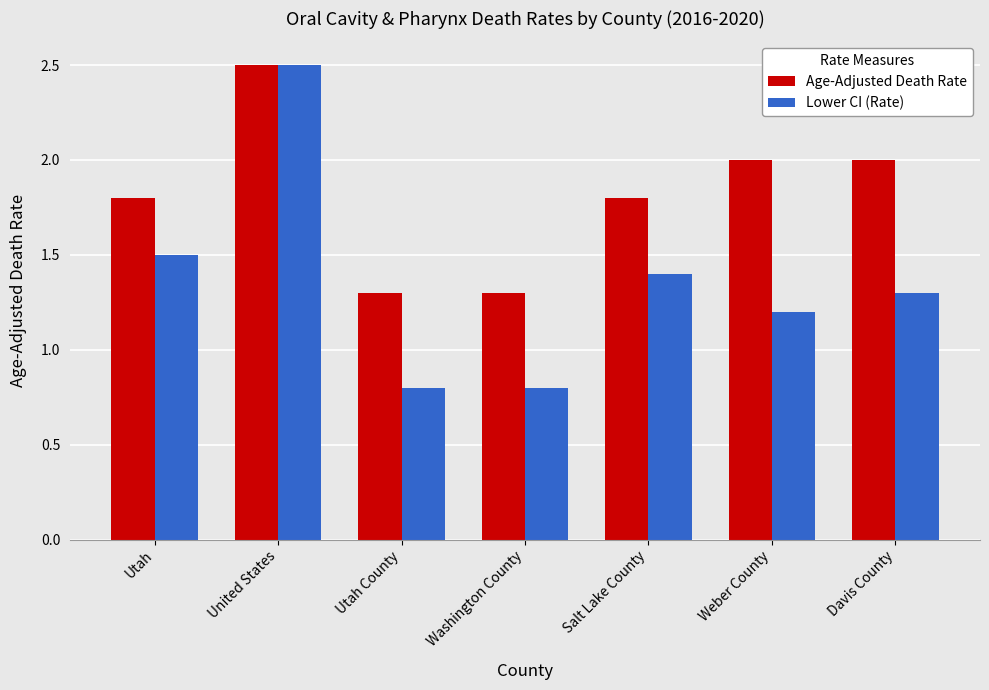

What is the label of the 5th bar from the left?

Salt Lake County